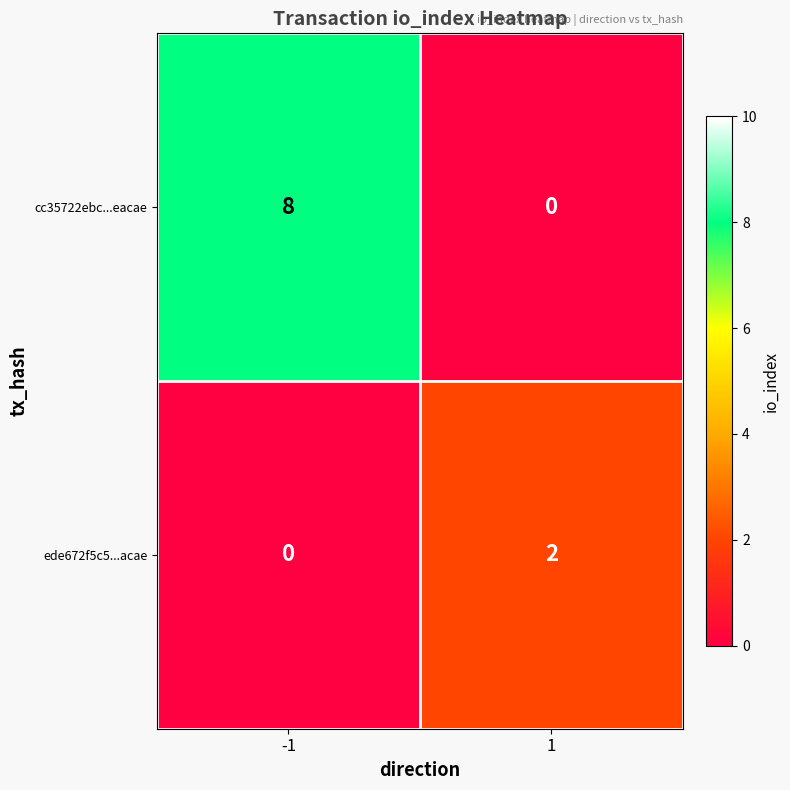

How many series are shown in this chart?

2